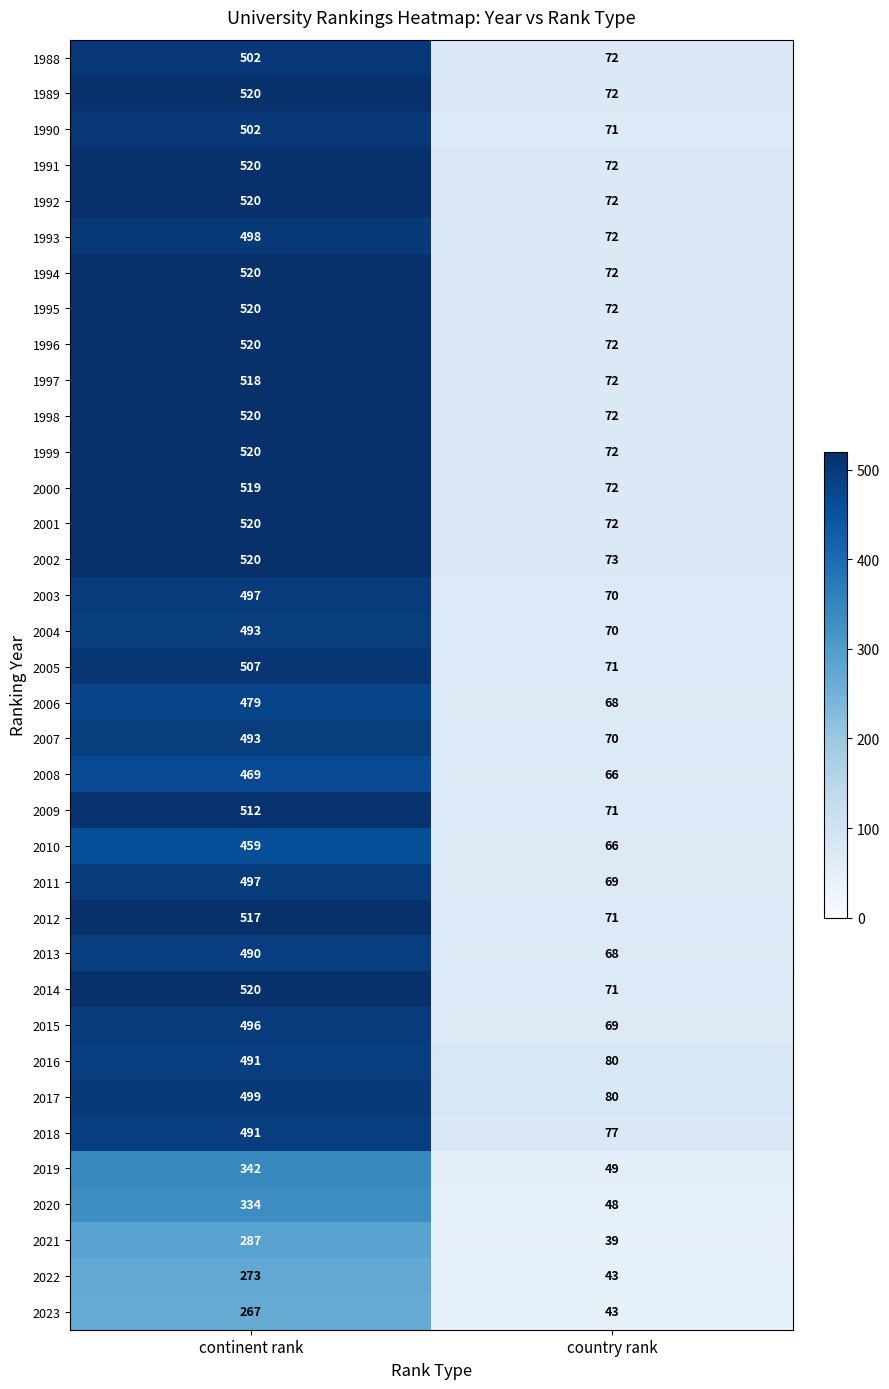

Is the value of 1991 at continent rank greater than the value of 2010 at continent rank?

Yes